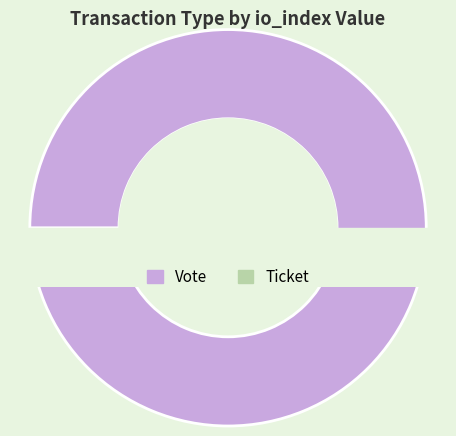

Is Ticket the majority of the pie?

No